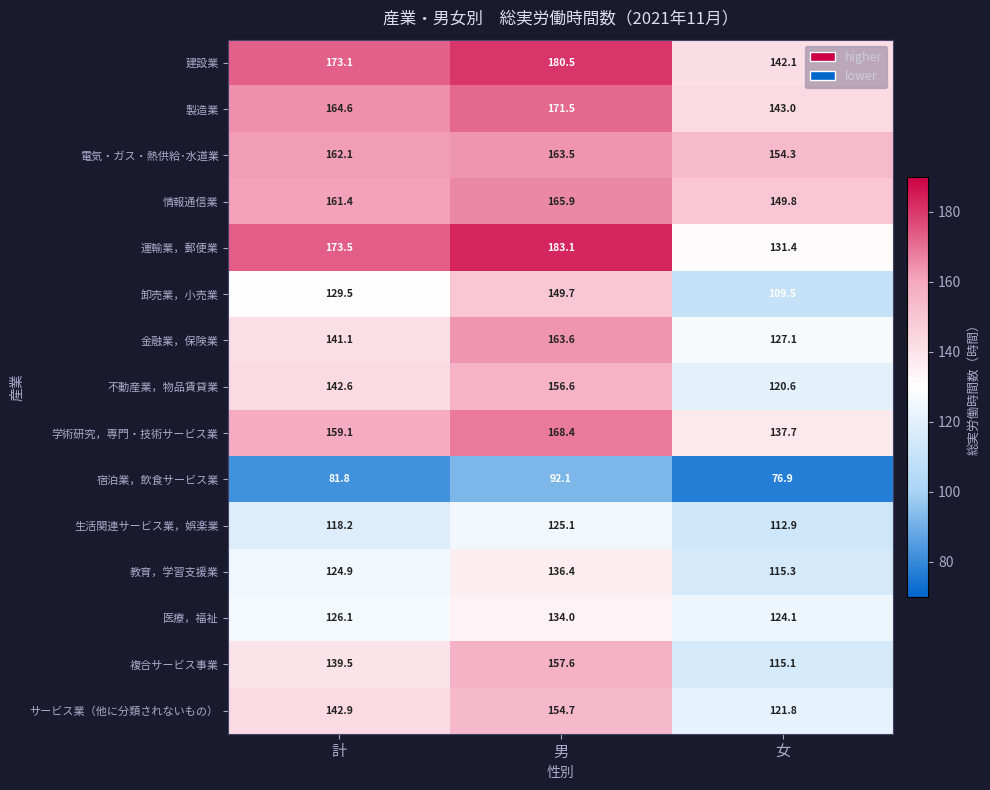

At how many categories does at least one series exceed 161?

2